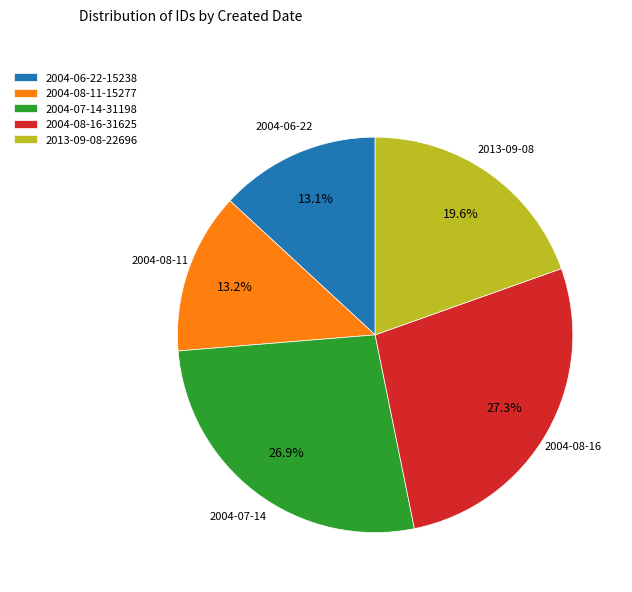

Does 2004-08-11 account for over 50% of the chart?

No